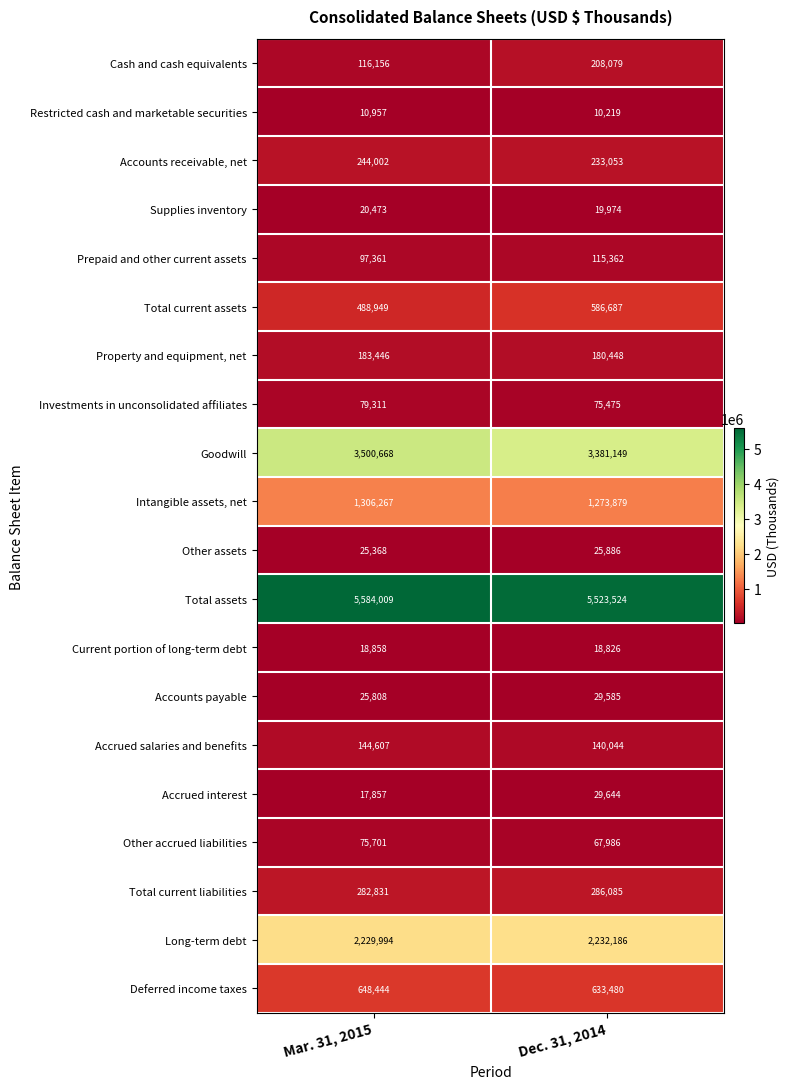

At Dec. 31, 2014, list the series in order from largest to smallest.

Total assets, Goodwill, Long-term debt, Intangible assets, net, Deferred income taxes, Total current assets, Total current liabilities, Accounts receivable, net, Cash and cash equivalents, Property and equipment, net, Accrued salaries and benefits, Prepaid and other current assets, Investments in unconsolidated affiliates, Other accrued liabilities, Accrued interest, Accounts payable, Other assets, Supplies inventory, Current portion of long-term debt, Restricted cash and marketable securities